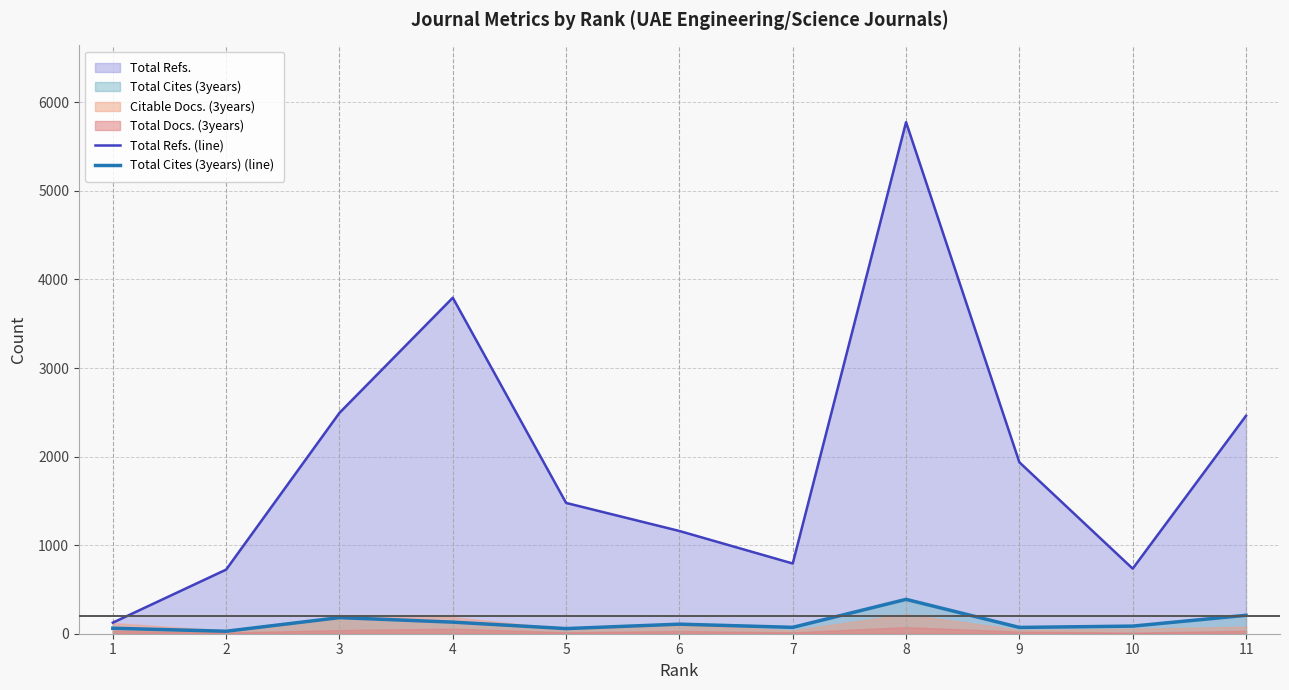

At how many categories does at least one series exceed 5707?

1